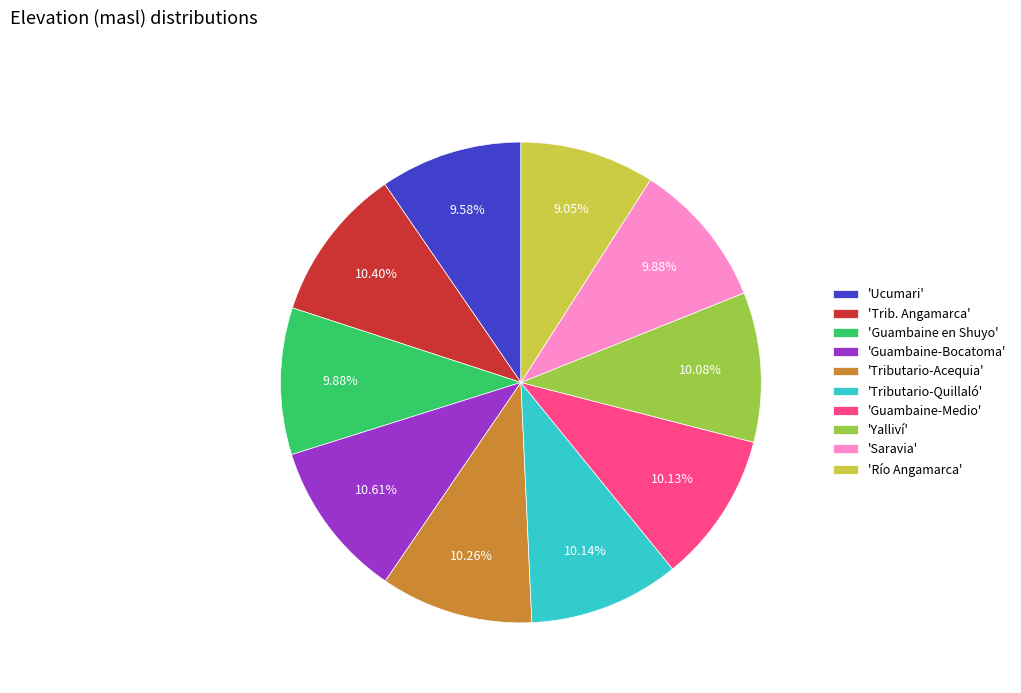

Approximately how many times larger is the value at 'Tributario-Quillaló' compared to 'Saravia'?

1.0